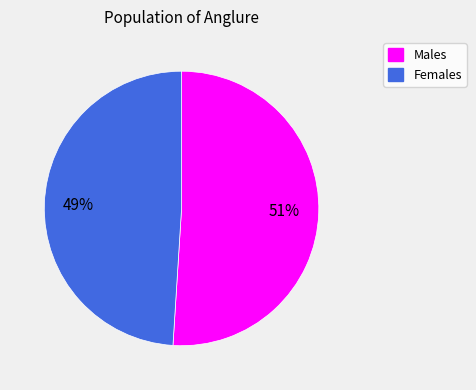

True or false: Females accounts for 49% of the total.

True